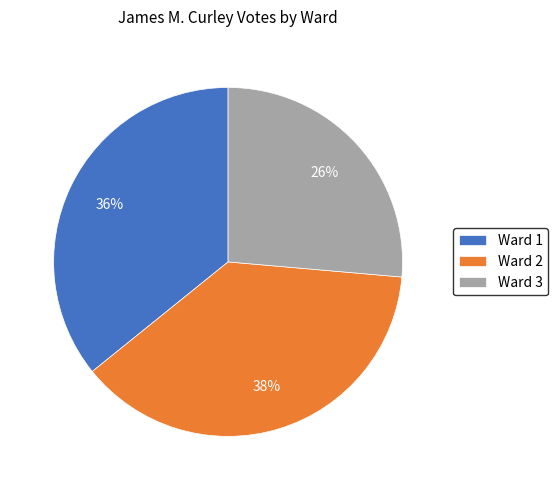

Combined, do Ward 2 and Ward 1 account for over 50%?

Yes